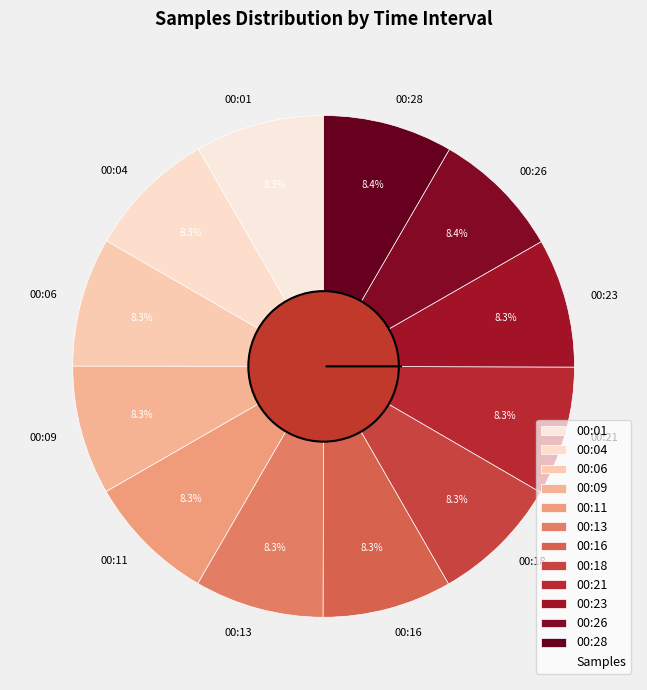

Approximately how many times larger is the value at 00:21 compared to 00:04?

1.0